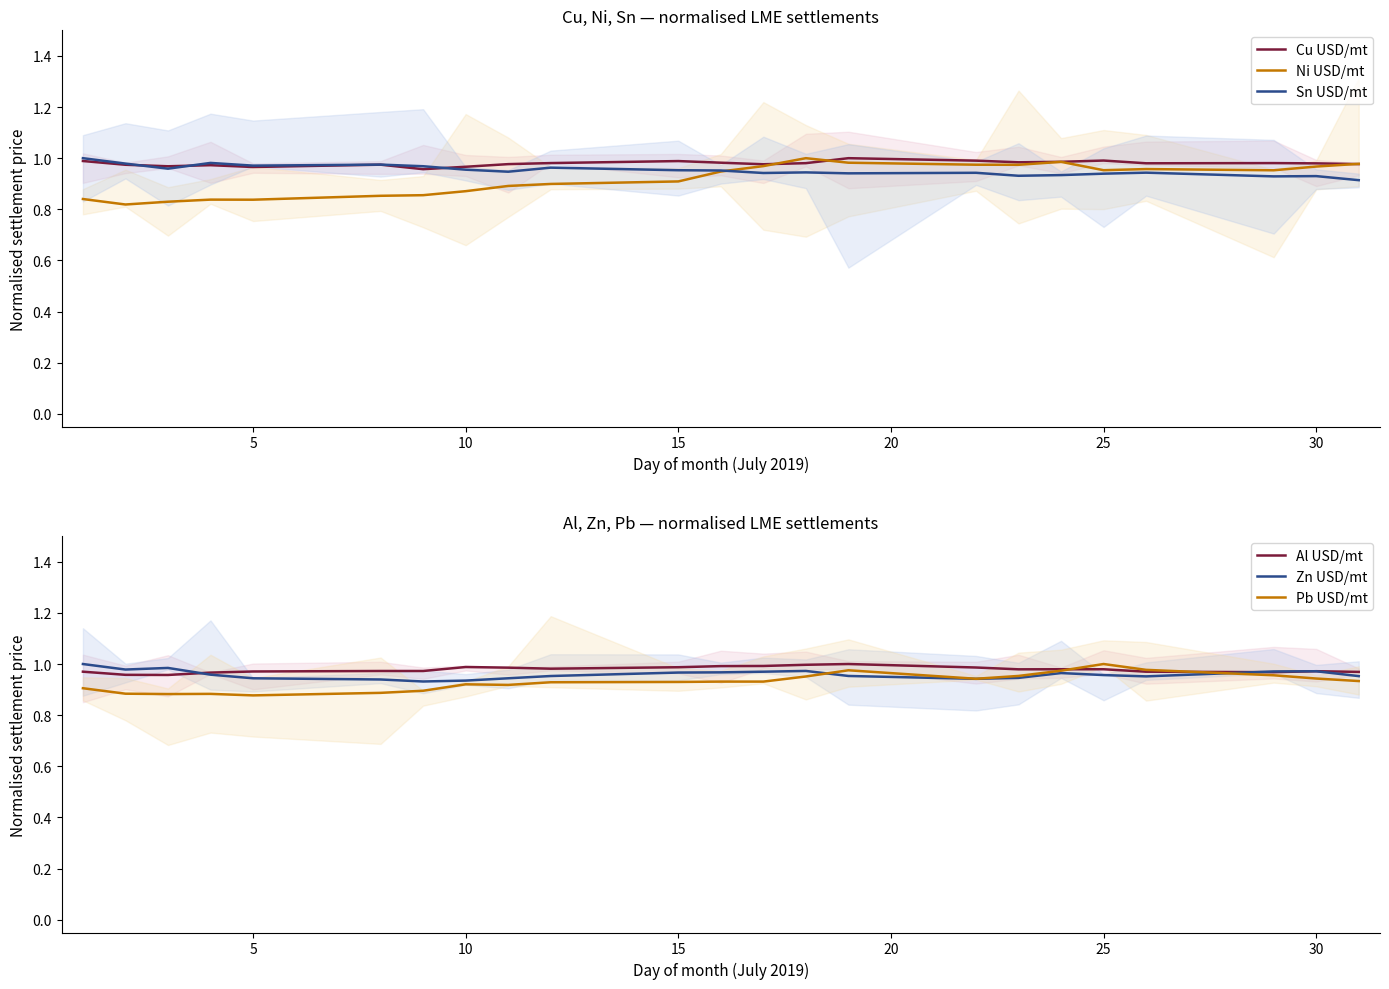

At how many categories does at least one series exceed 0?

23